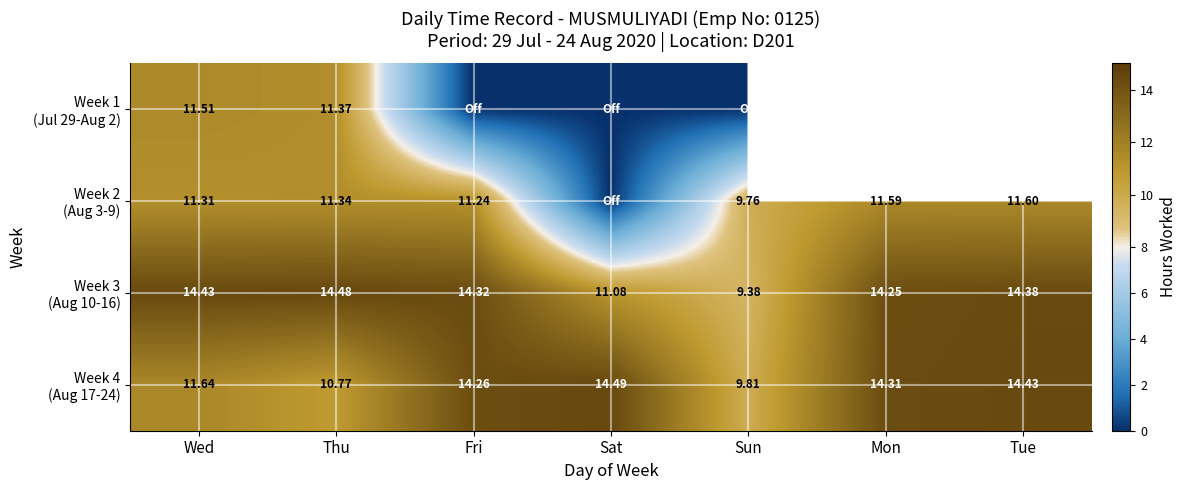

List the labels in order of Week 2 (Aug 3-9) value, smallest first.

Sat, Sun, Fri, Wed, Thu, Mon, Tue